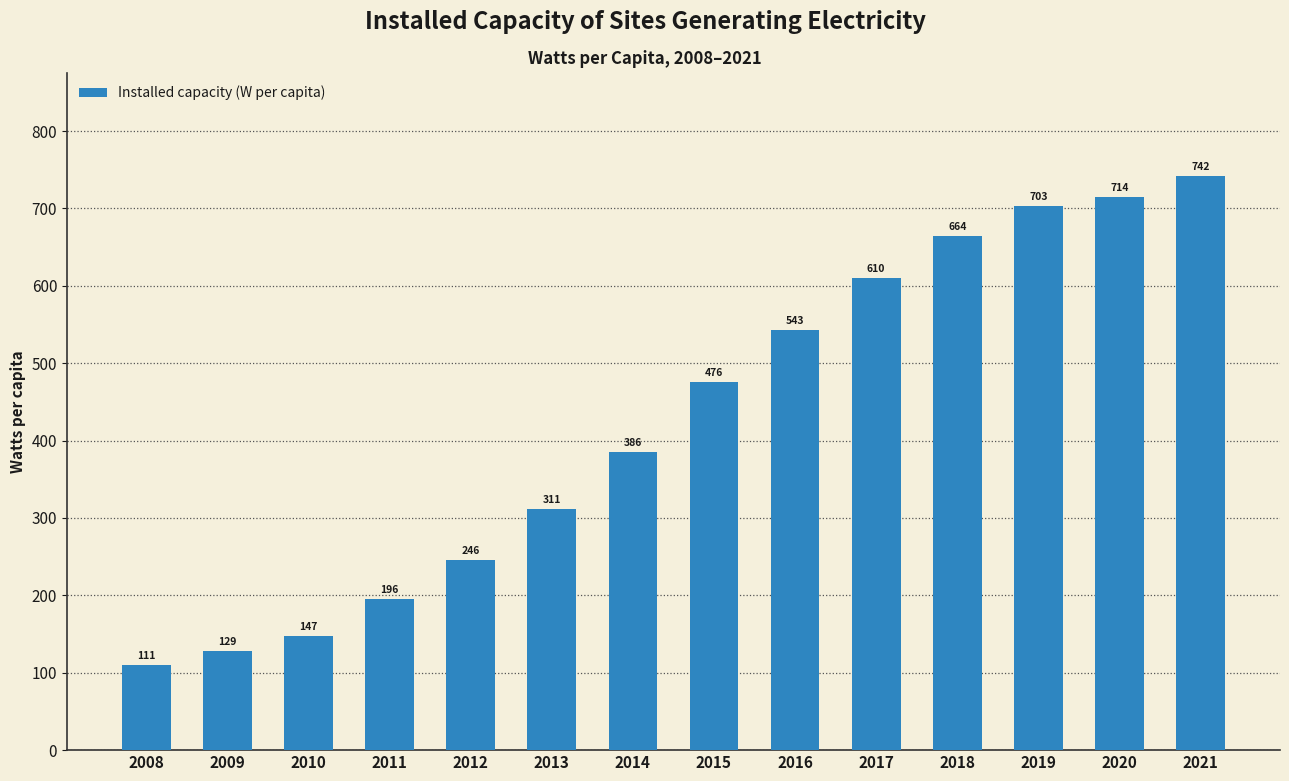

What is the smallest value displayed?

110.6